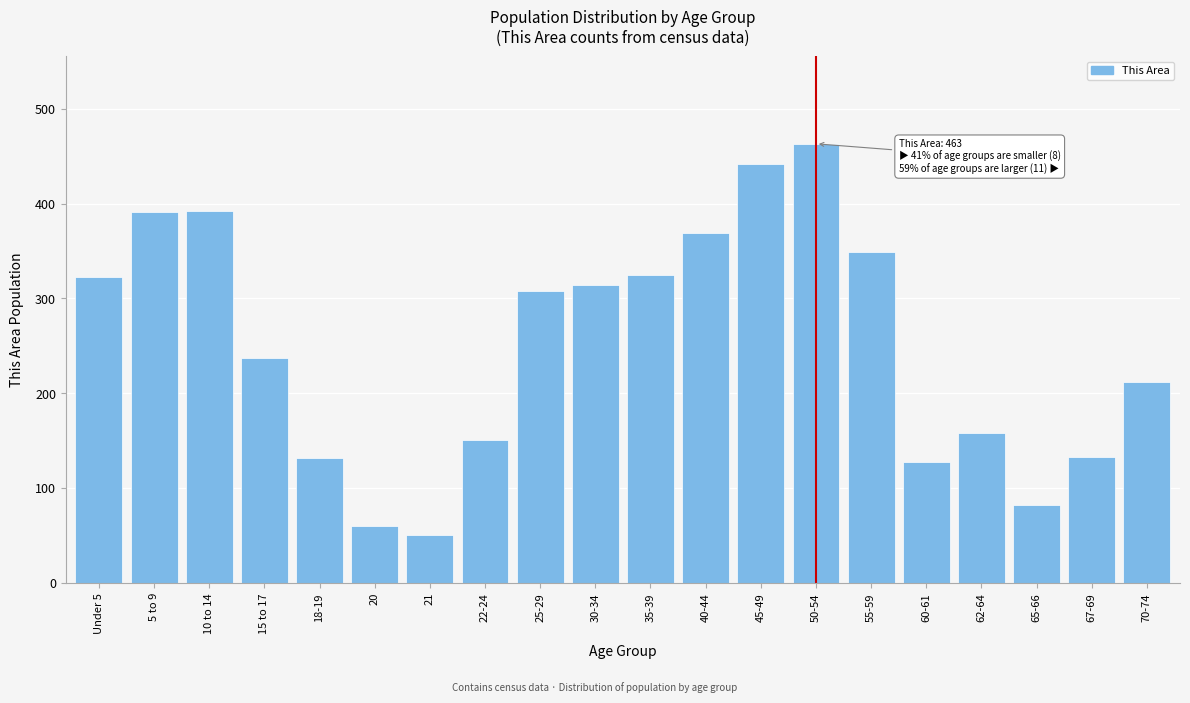

True or false: the data shows 184 at 35-39.

False